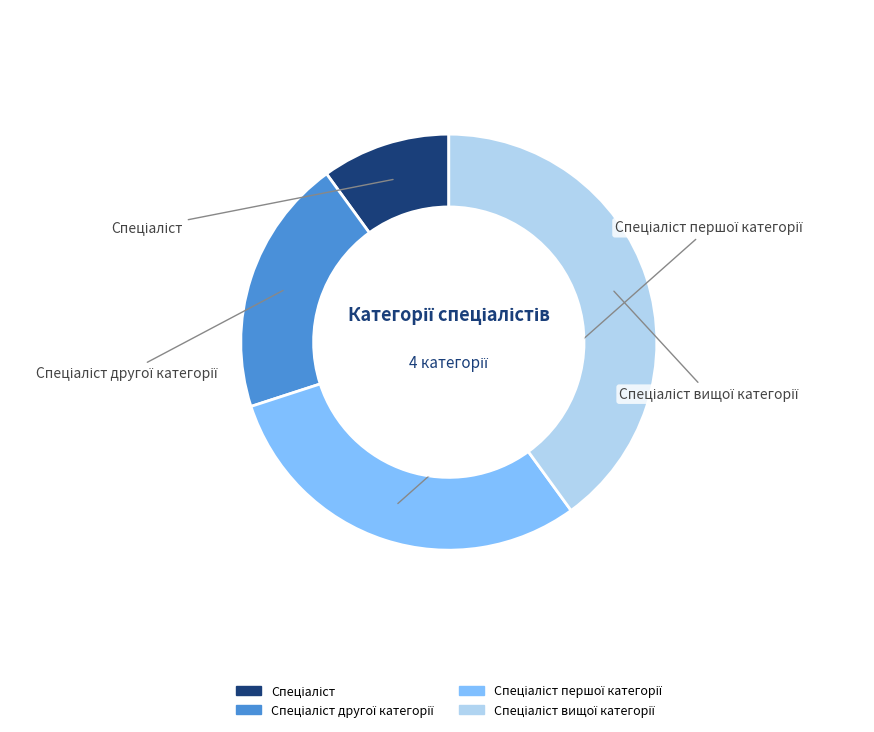

Does any single category account for the majority?

No